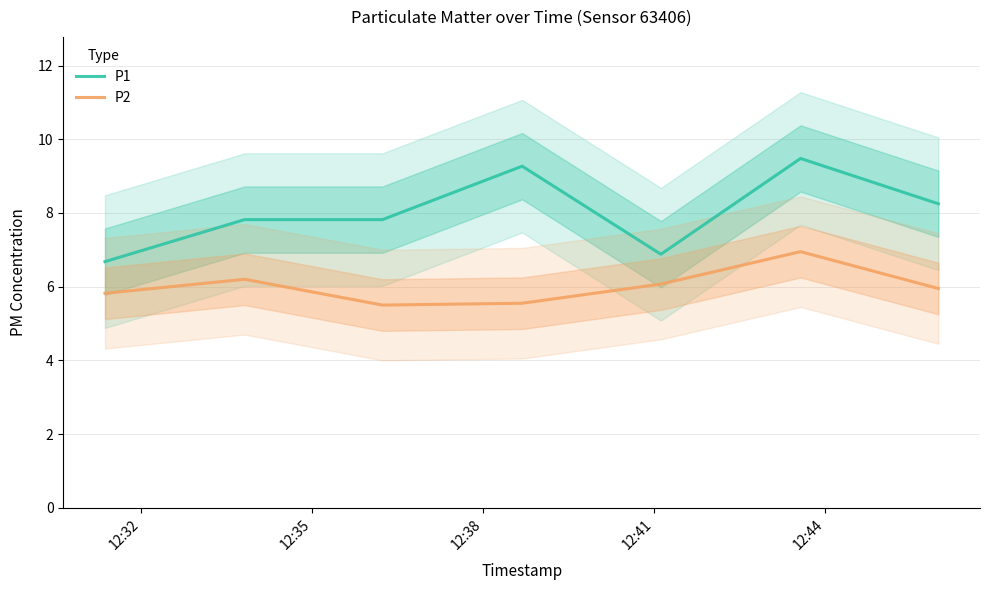

List the series in order of their peak value, highest first.

P1, P2